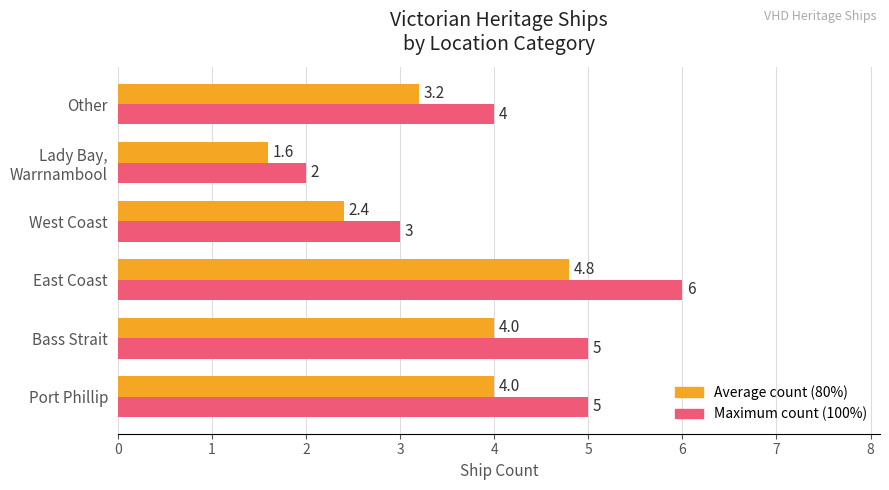

What is the spread (max minus min) of values at Bass Strait?

1.0